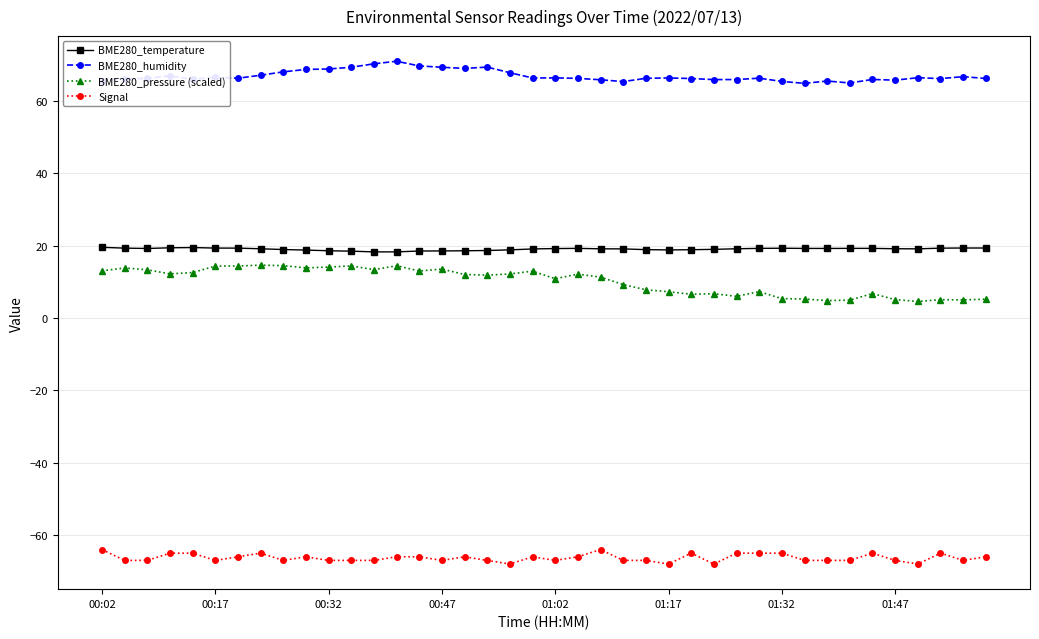

How many categories are shown in the chart?

40